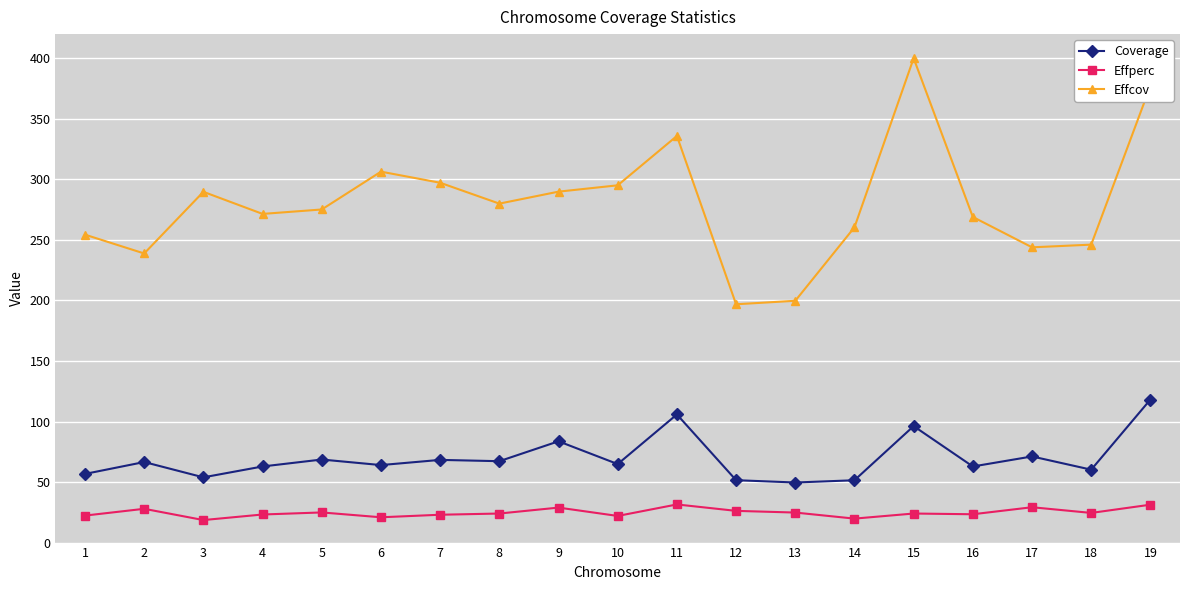

Rank the series by their average value, from highest to lowest.

Effcov, Coverage, Effperc